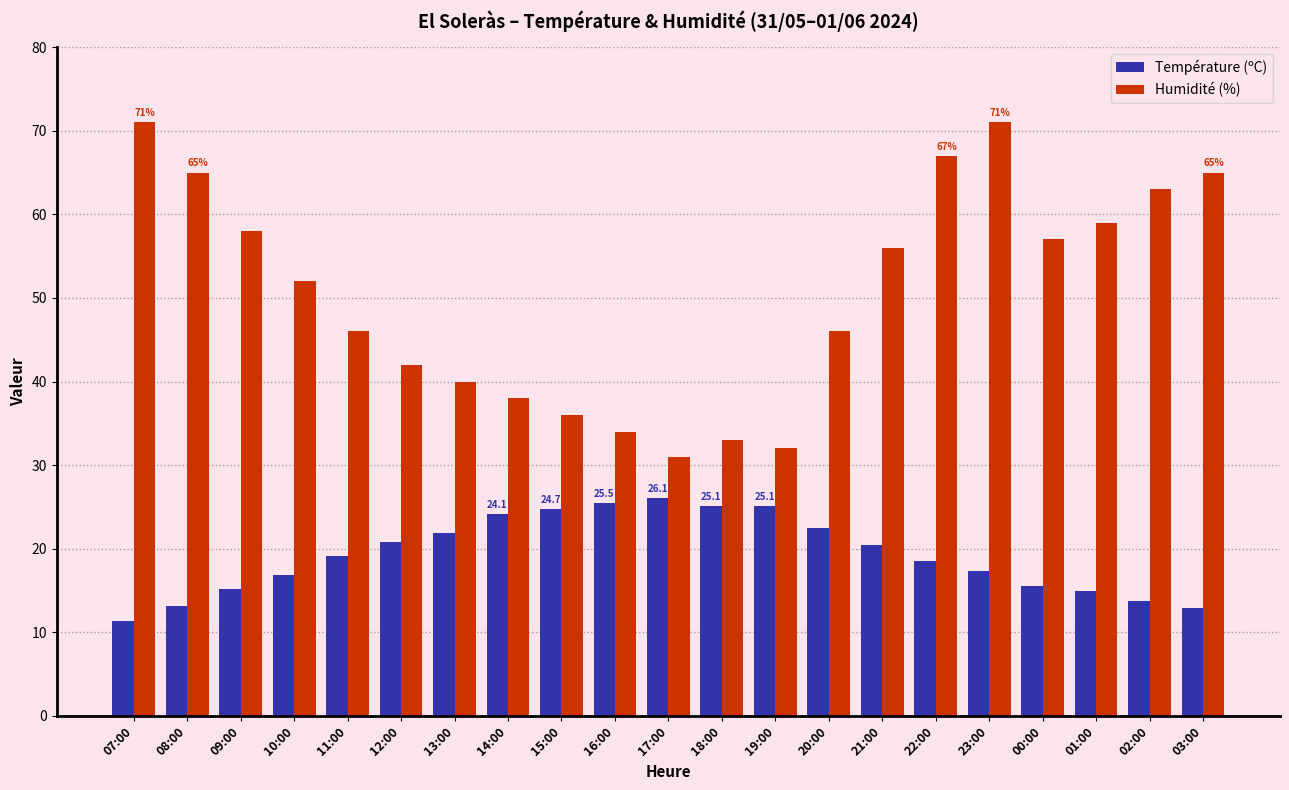

What is the highest value of the Humidité (%) series?

71.0